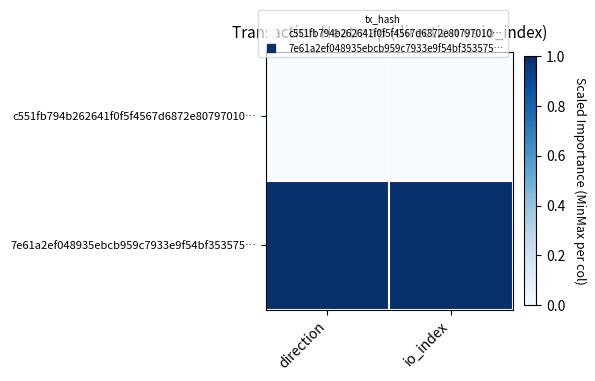

Which series has the largest total across all categories?

7e61a2ef048935ebcb959c7933e9f54bf353575…